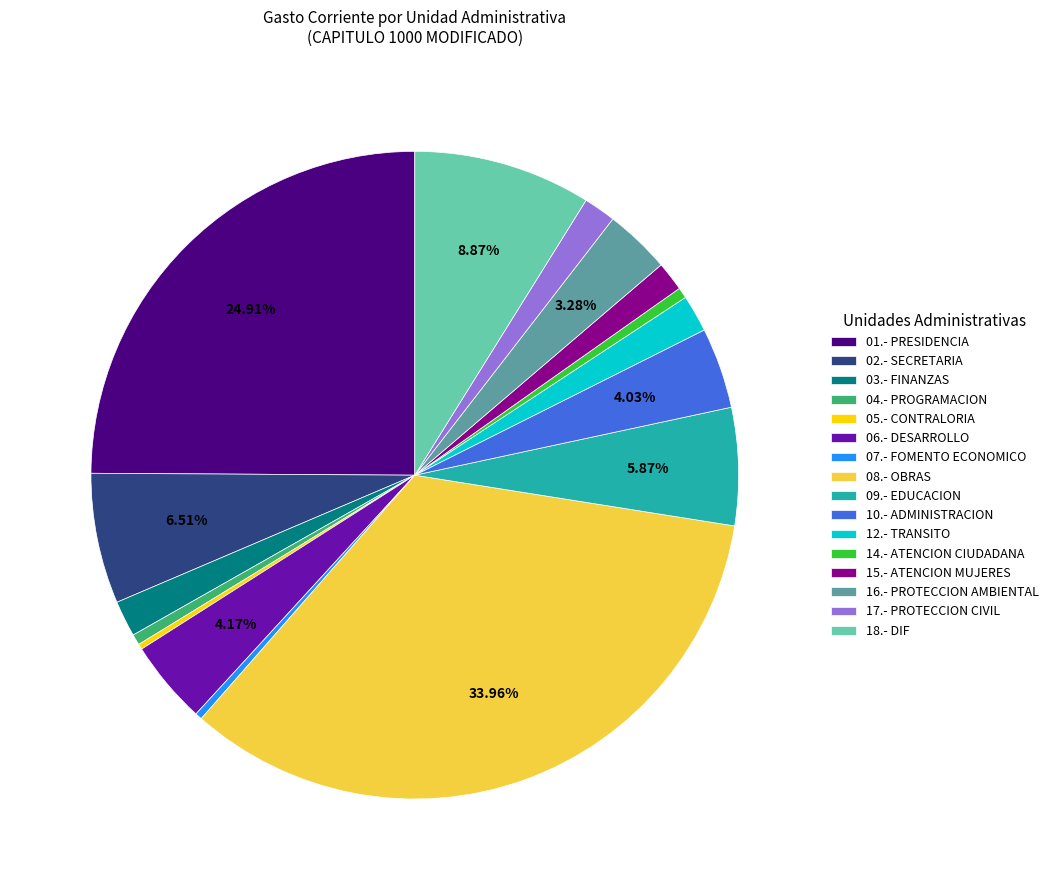

Is there a majority slice in this chart?

No